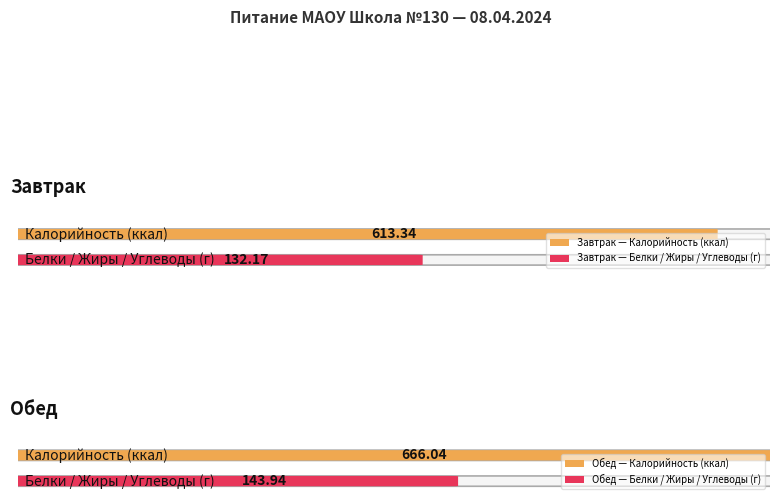

At which label does Калорийность reach its peak?

Обед